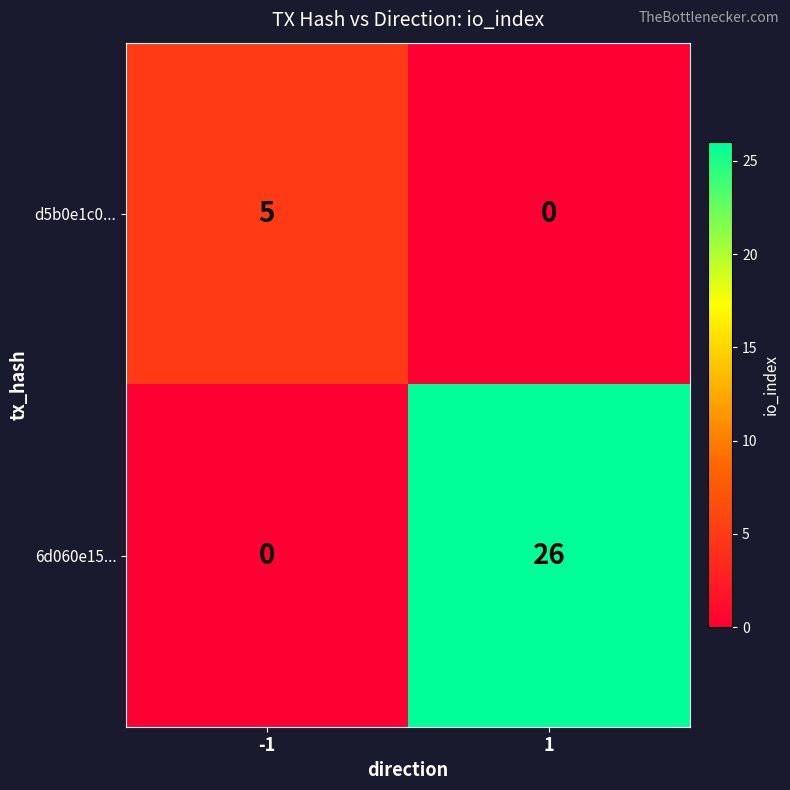

At -1, list the series in order from smallest to largest.

6d060e15..., d5b0e1c0...